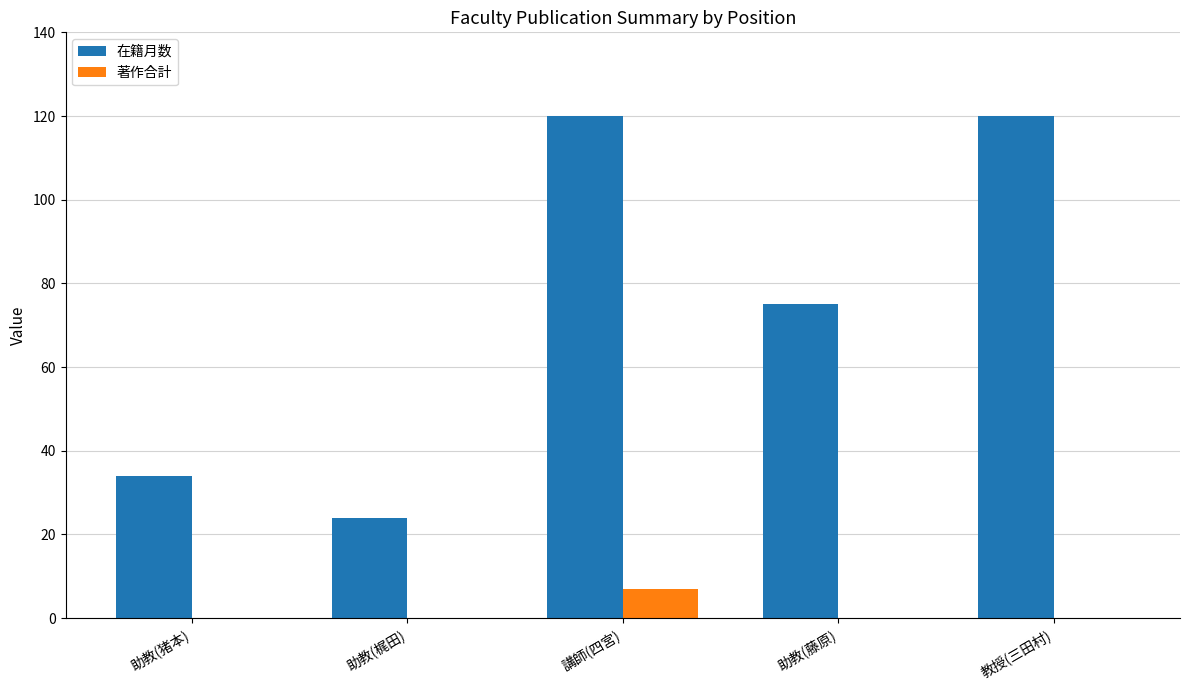

True or false: 著作合計 has a value of 0 at 教授(三田村).

True